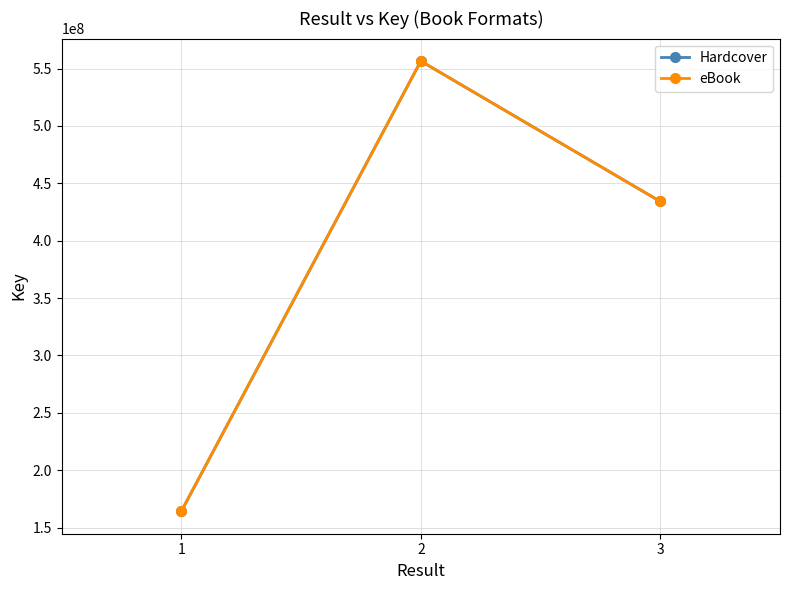

At which category does the chart reach its minimum across all series?

1